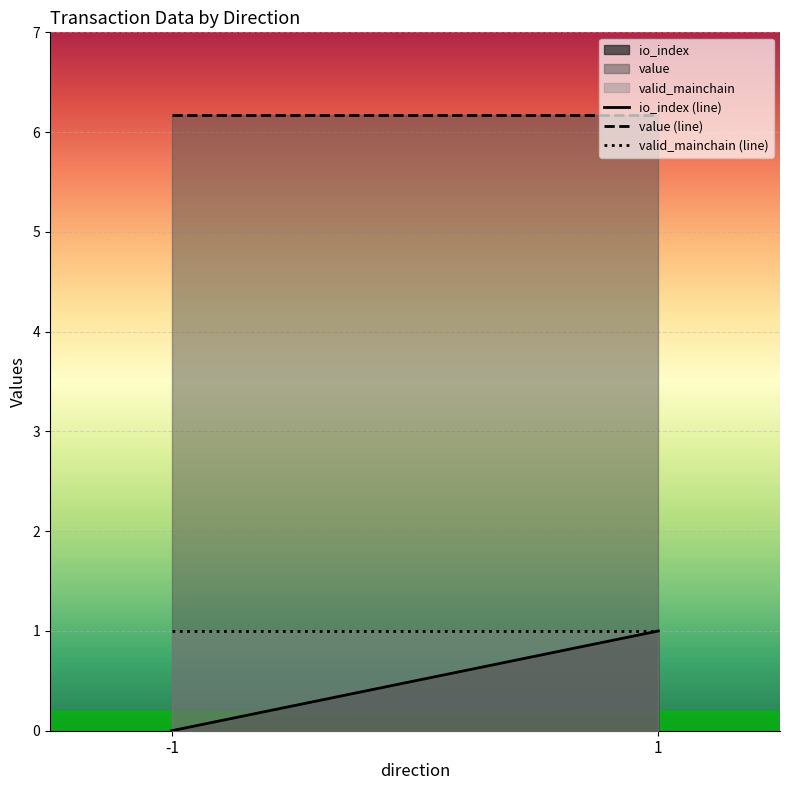

What is the value of the value (line) point at the 1st from the left?

6.2